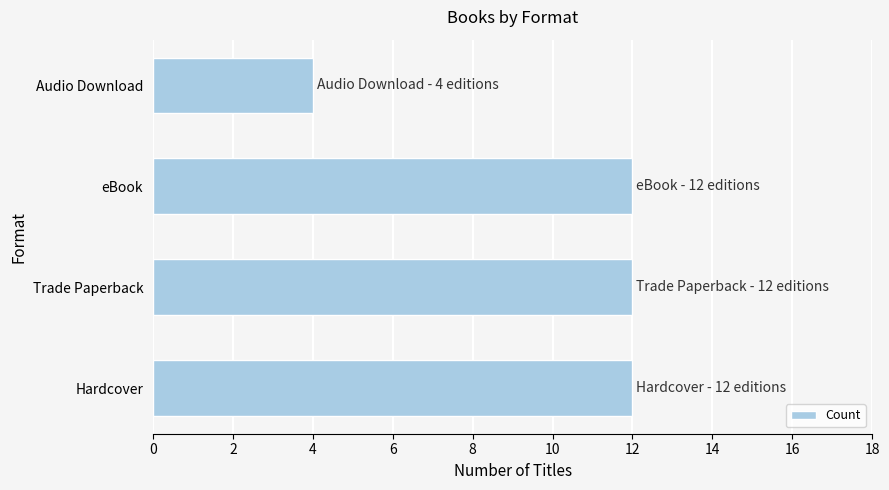

What value does the data have at eBook?

12